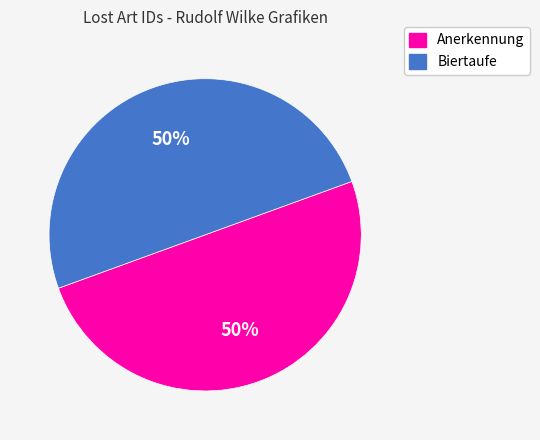

Do Biertaufe and Anerkennung together represent more than half of the pie?

Yes